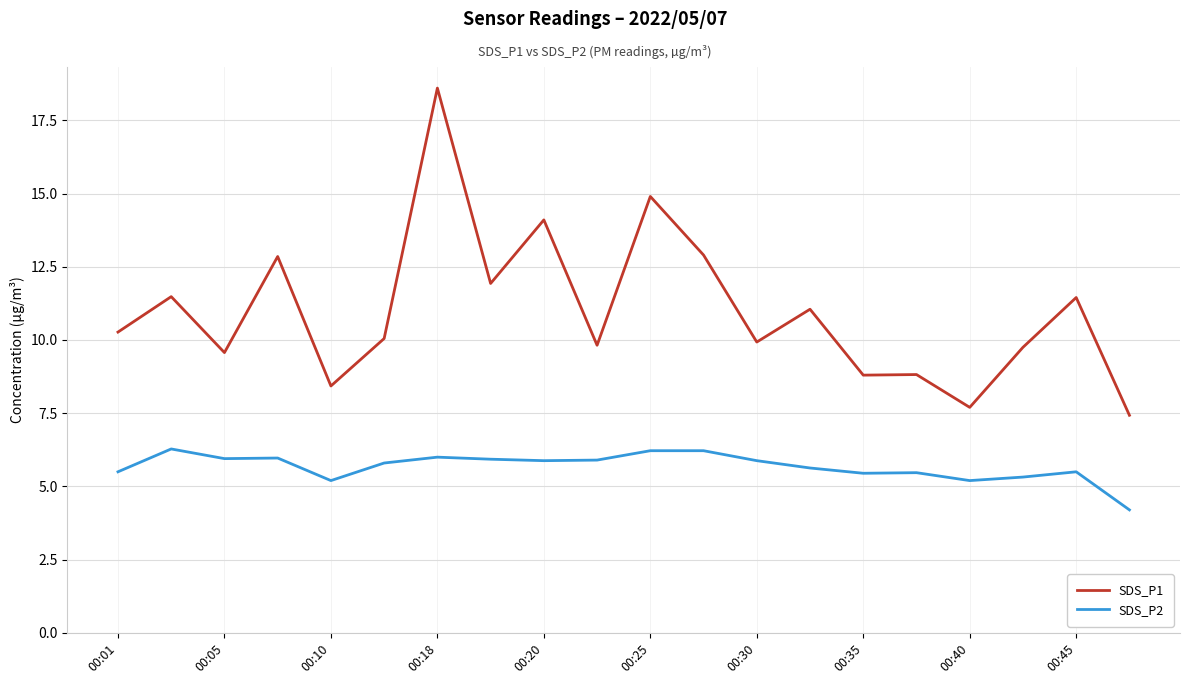

Which series has the largest total across all categories?

SDS_P1